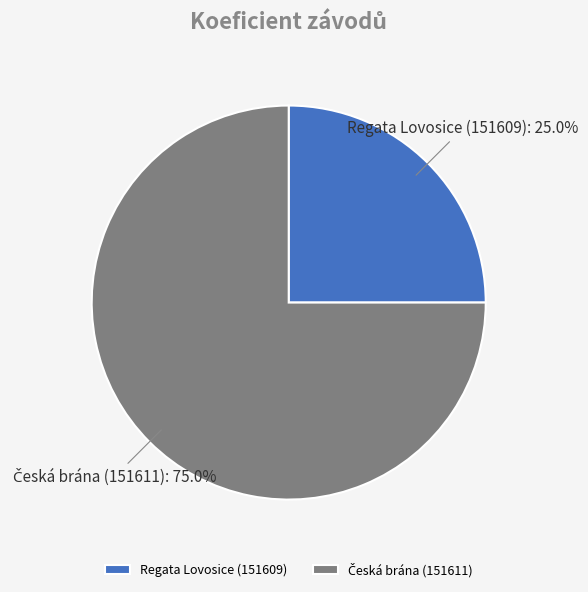

How many segments does this pie chart have?

2